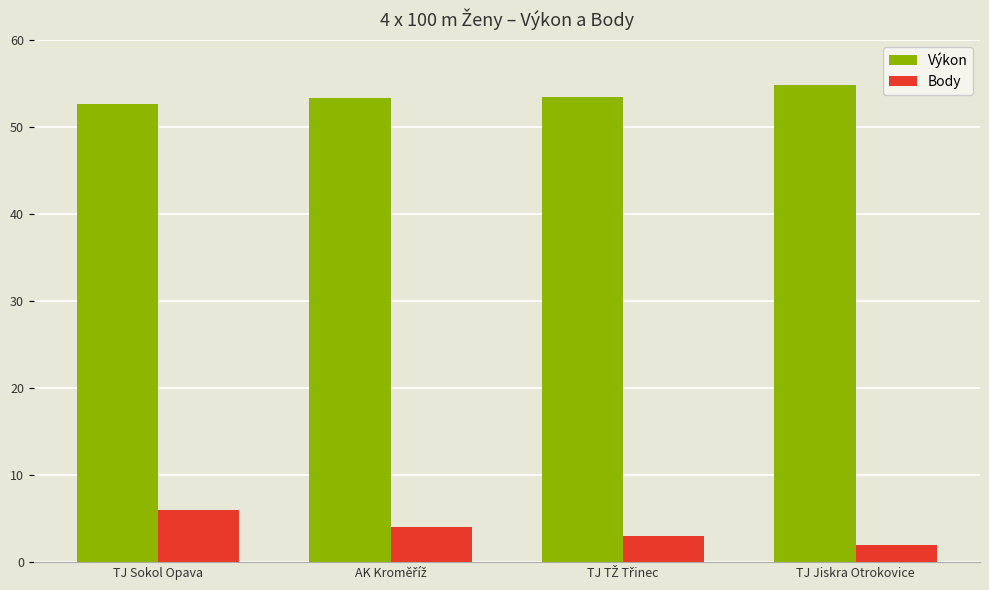

What is the difference between the highest and lowest values at TJ Sokol Opava?

46.6